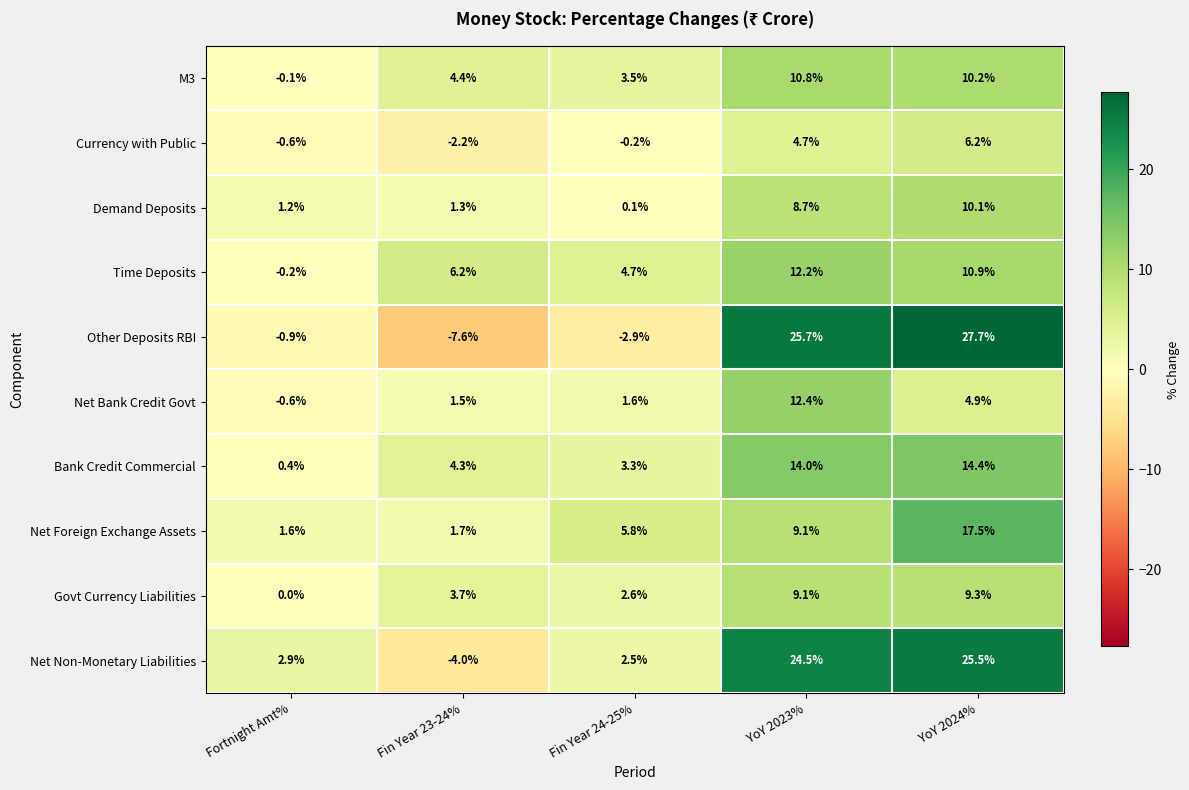

At YoY 2024%, list the series in order from largest to smallest.

Other Deposits RBI, Net Non-Monetary Liabilities, Net Foreign Exchange Assets, Bank Credit Commercial, Time Deposits, M3, Demand Deposits, Govt Currency Liabilities, Currency with Public, Net Bank Credit Govt